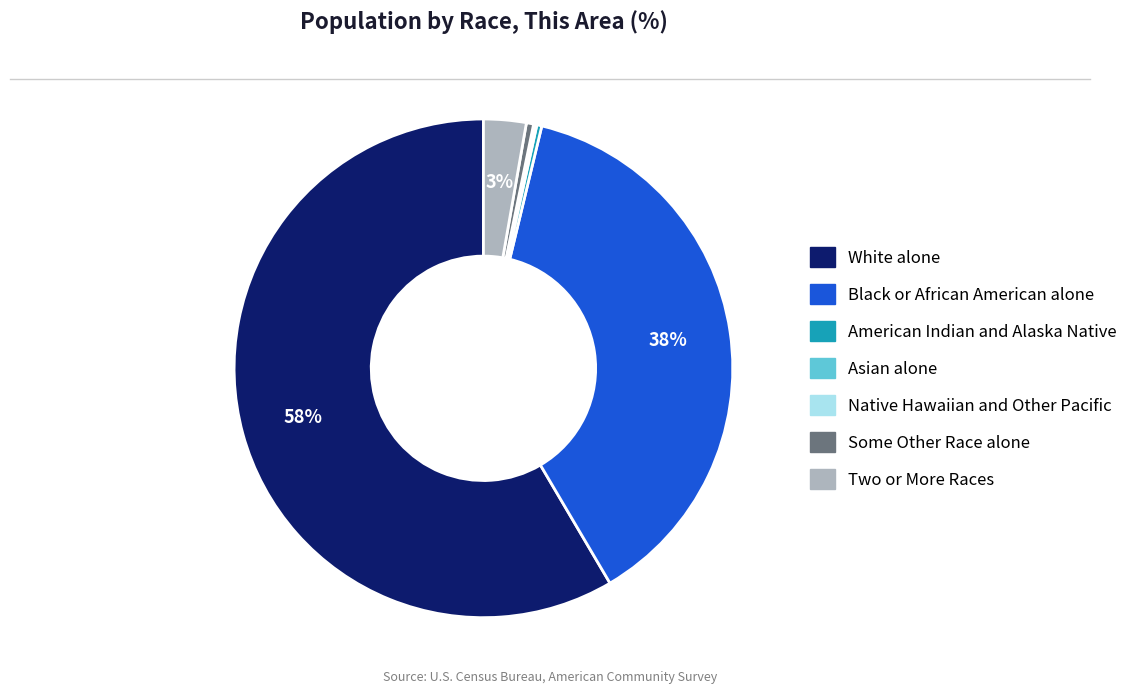

Does White alone represent more than half of the total?

Yes